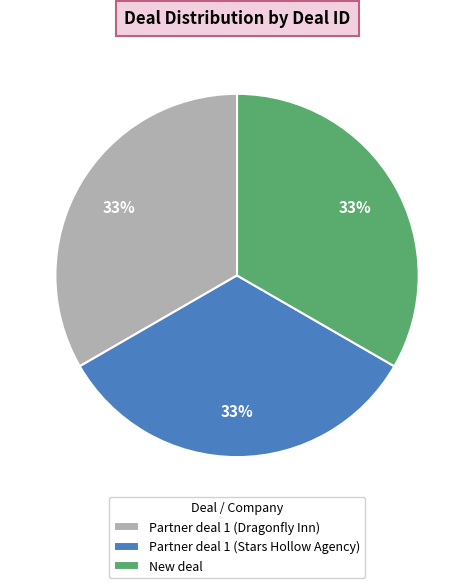

The Partner deal 1 (Stars Hollow Agency) slice represents 33% of the pie. True or false?

True